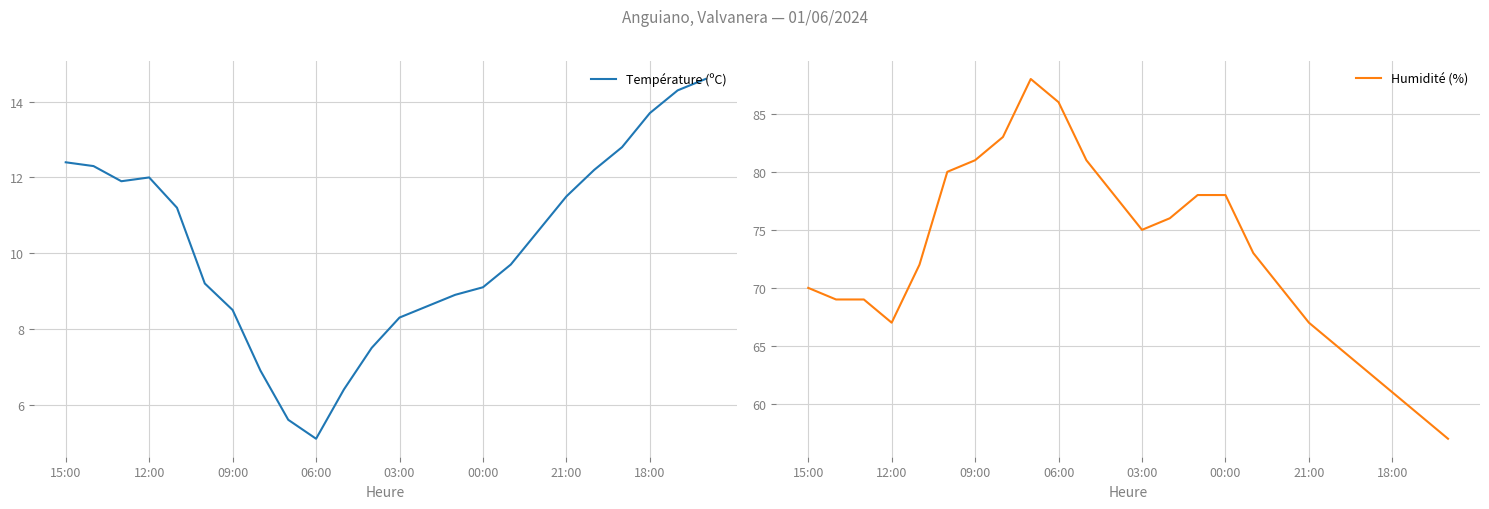

What is the highest value of the Humidité (%) series?

88